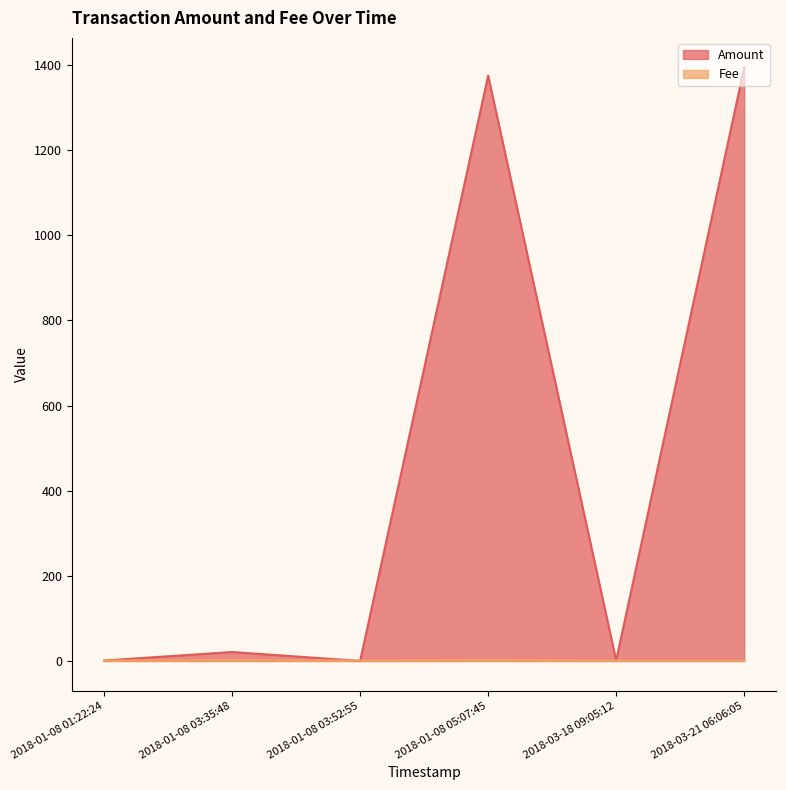

Rank the series by their maximum value, from lowest to highest.

Fee, Amount